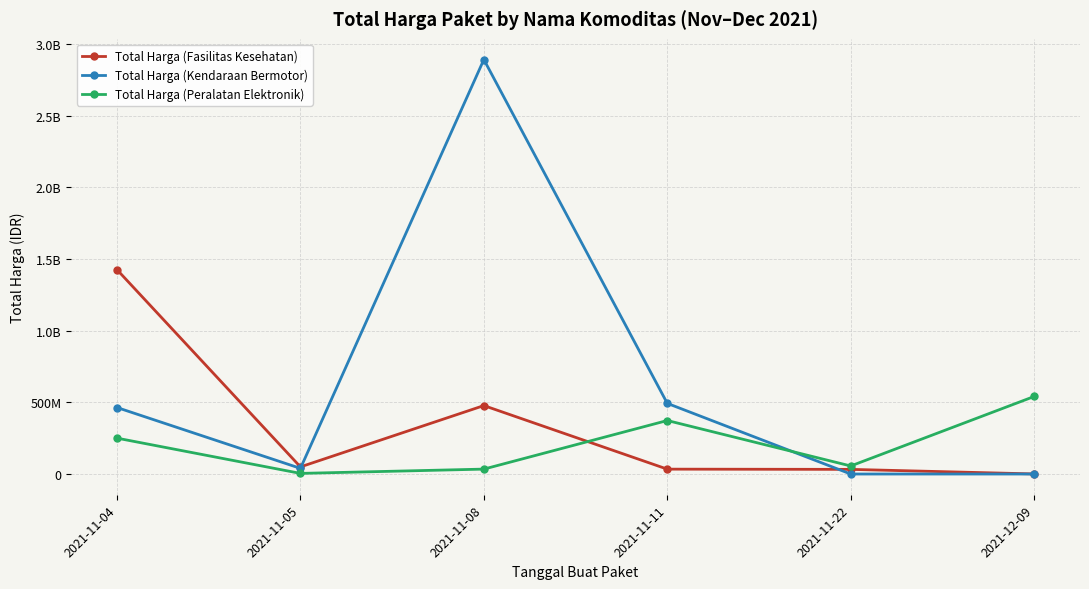

Does the chart display data point markers on the line(s)?

Yes